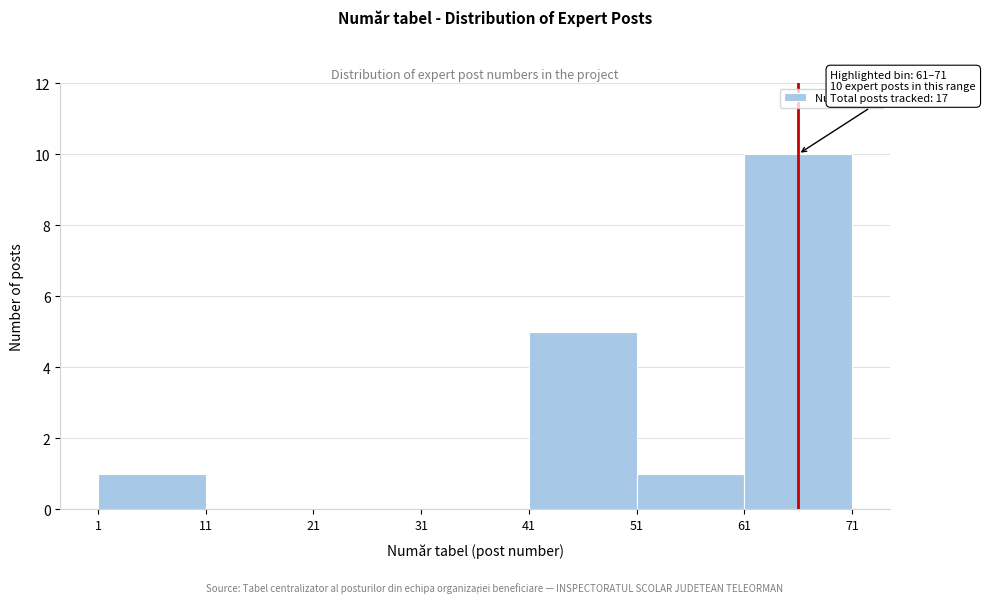

Which range on the x-axis has the tallest bar?

61 to 71